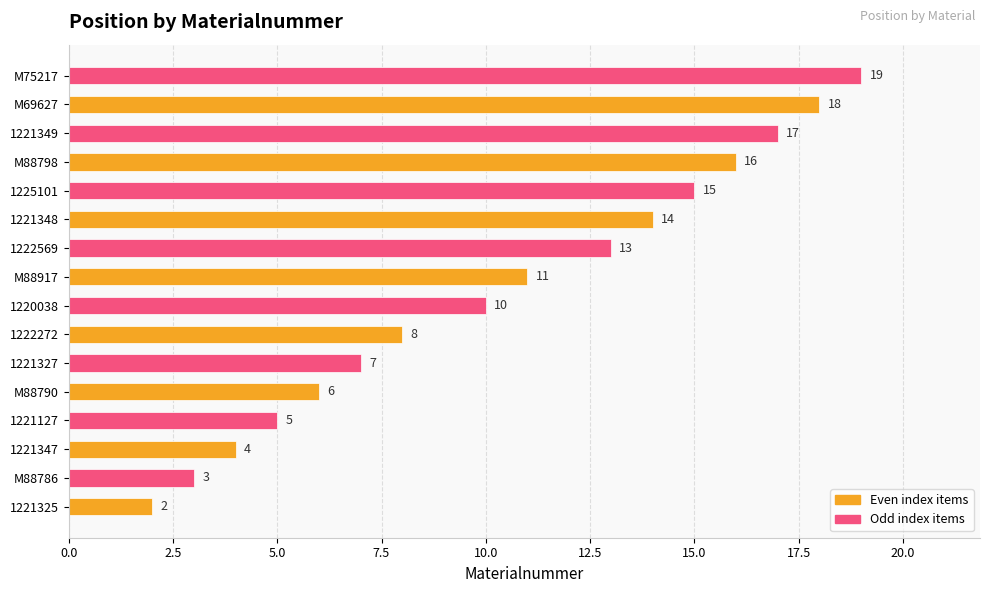

The value at 1221349 is 9. True or false?

False